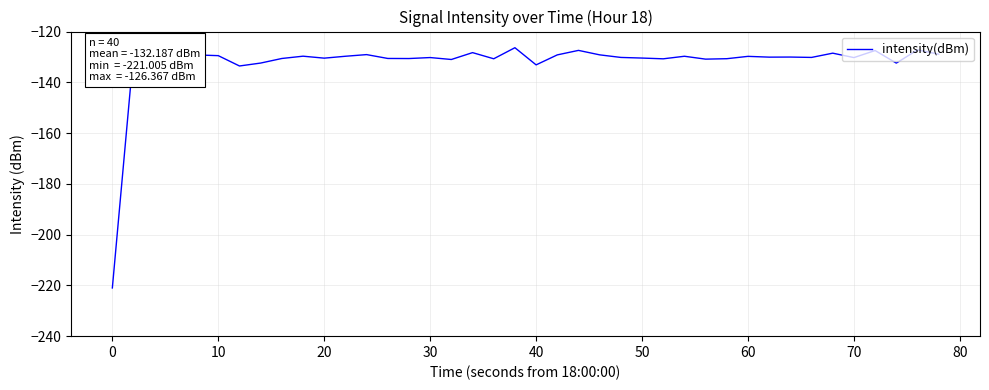

What is the difference between the maximum and minimum values?

94.6